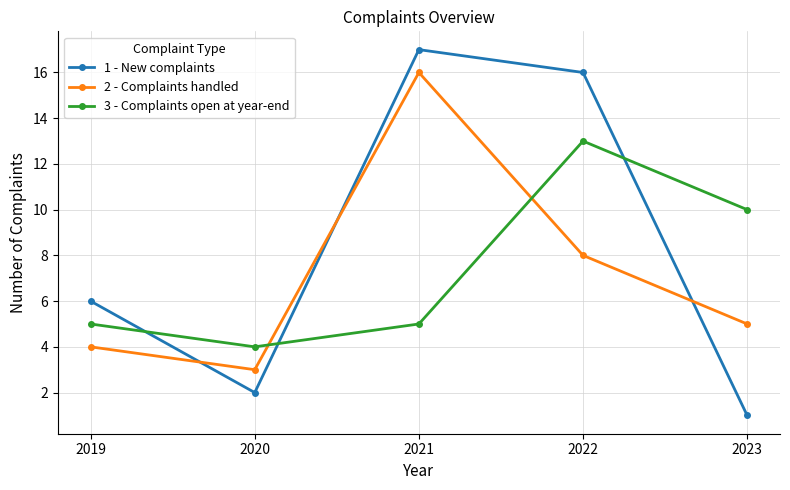

What is the difference between the maximum and minimum values in the 2 - Complaints handled series?

13